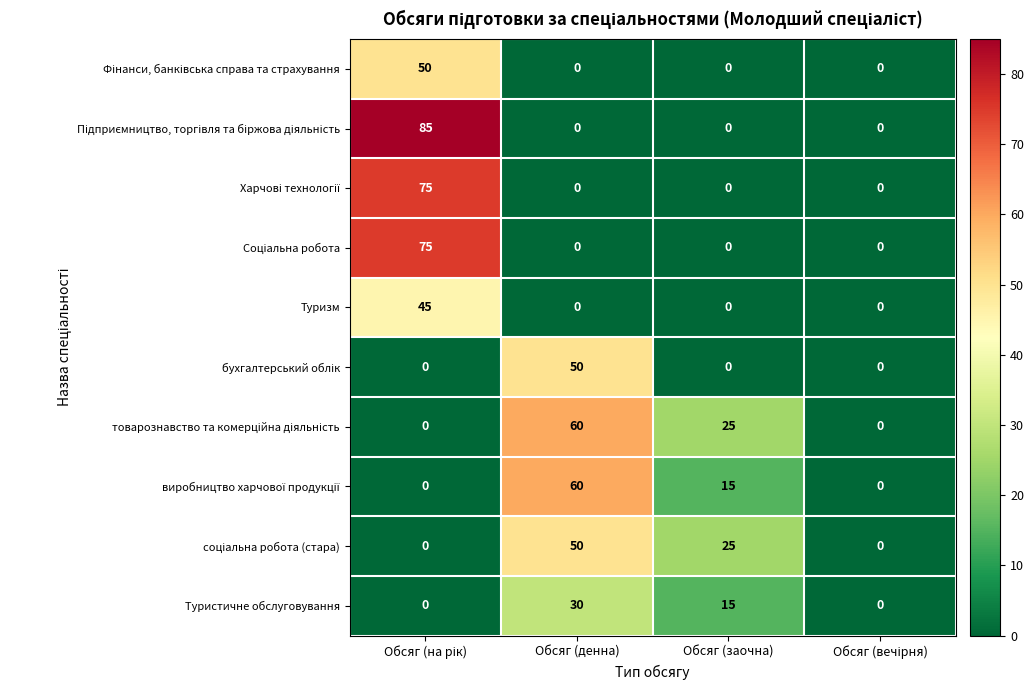

At how many categories does at least one series exceed 14?

3